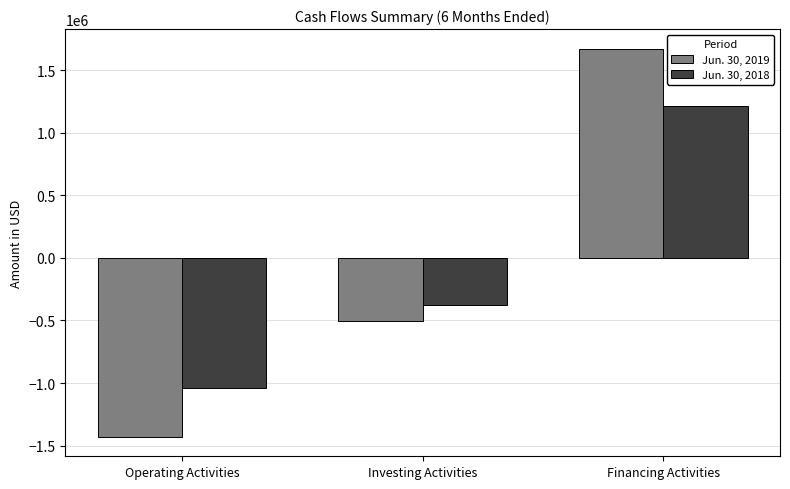

What are all the series names shown in the legend?

Jun. 30, 2019, Jun. 30, 2018